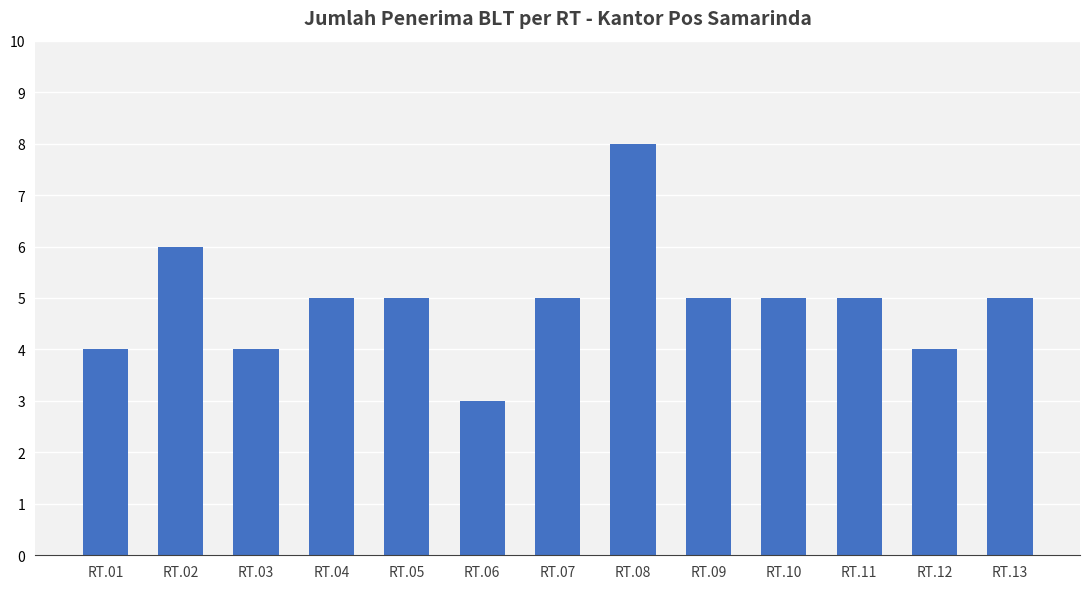

What is the sum of all values?

64